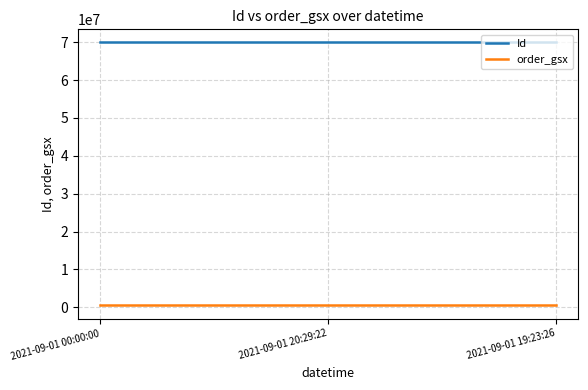

True or false: Id has a value of 69917234 at 2021-09-01 20:29:22.

True